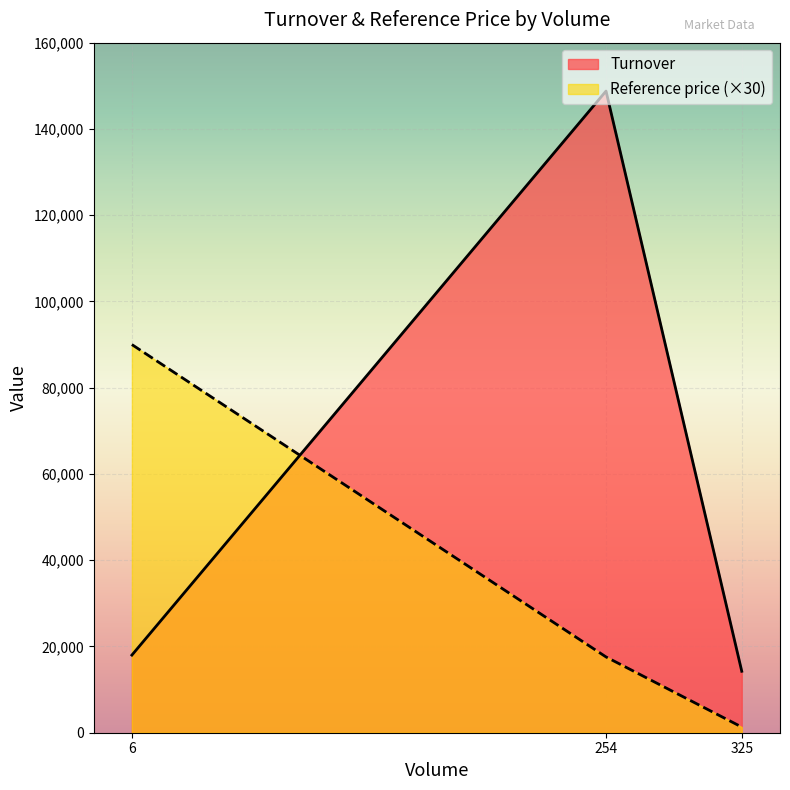

How many series are shown in this chart?

2